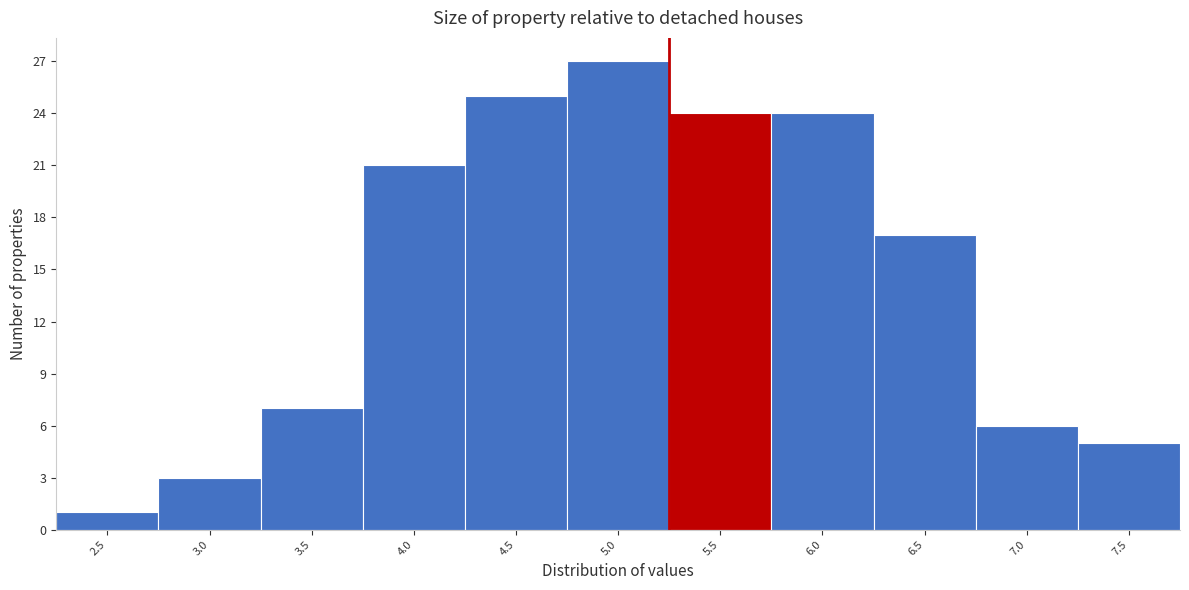

Reading left to right, extract all data points from this chart.

1	3	7	21	25	27	24	24	17	6	5